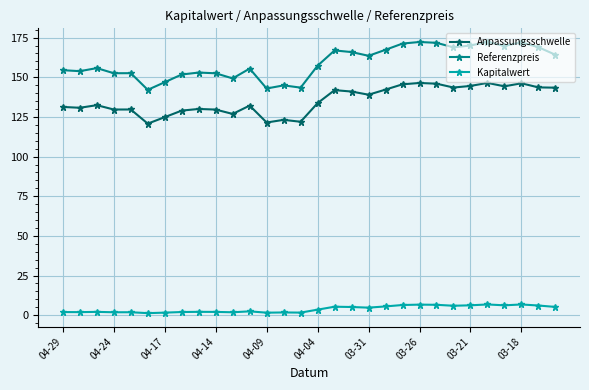

In Anpassungsschwelle, how many points are lower than both neighbors (excluding endpoints)?

9